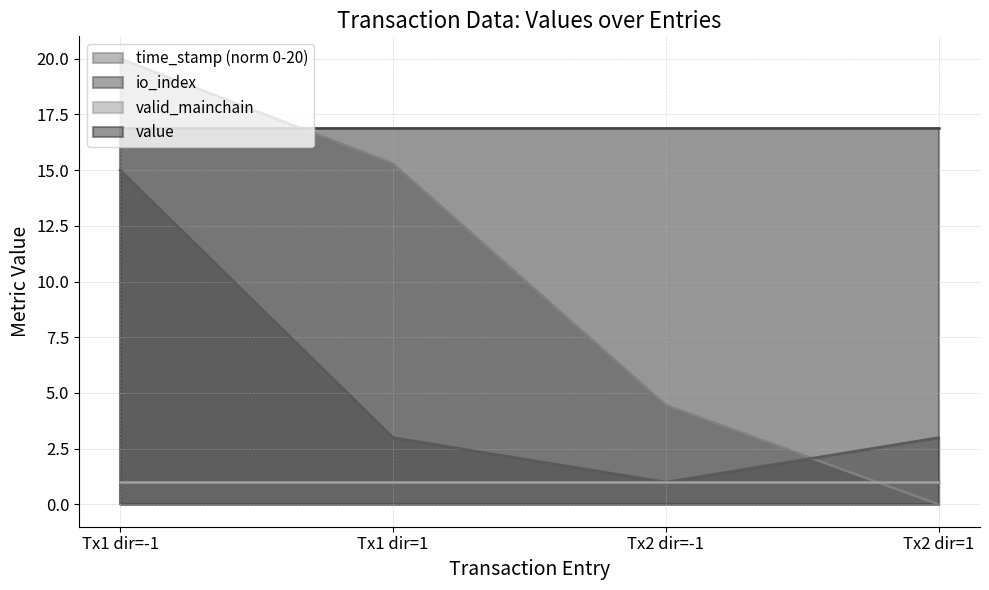

Rank the series by their average value, from highest to lowest.

value, time_stamp (norm 0-20), io_index, valid_mainchain